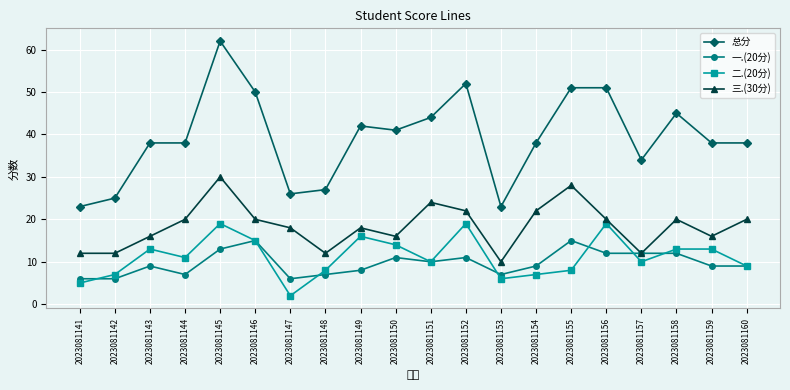

What is the average value of the 二.(20分) series?

11